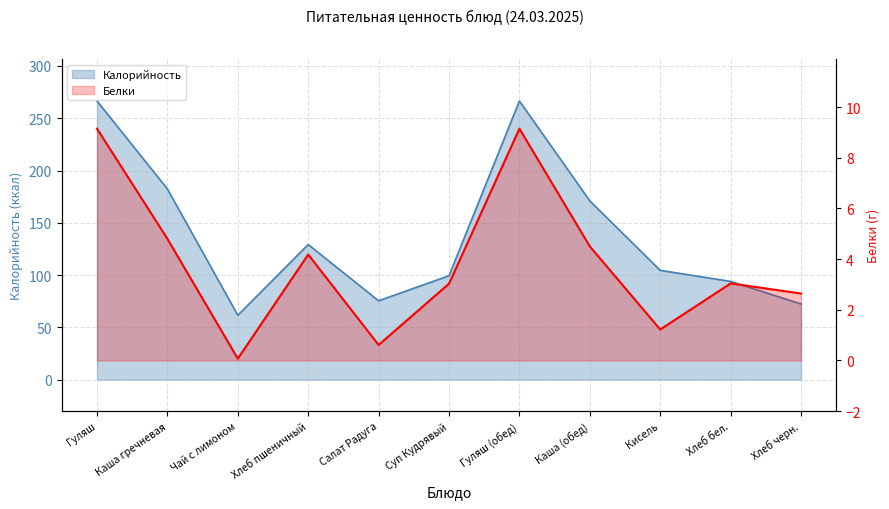

How many distinct data groups are displayed?

2